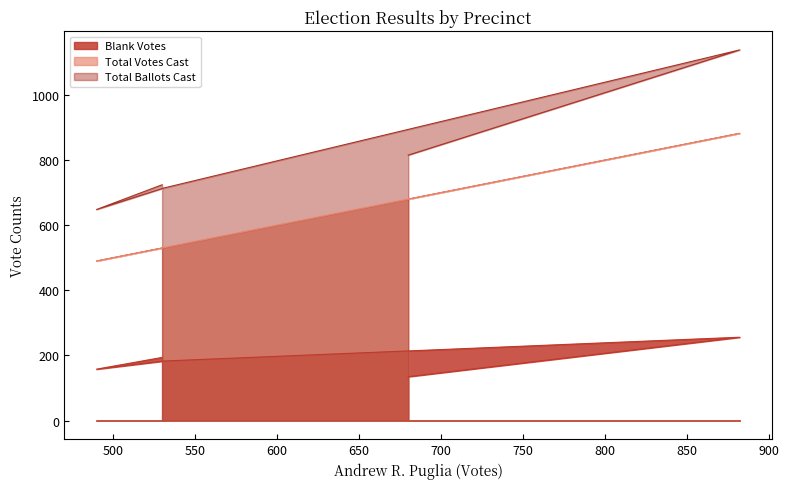

What is the total value across all series at 5?

1630